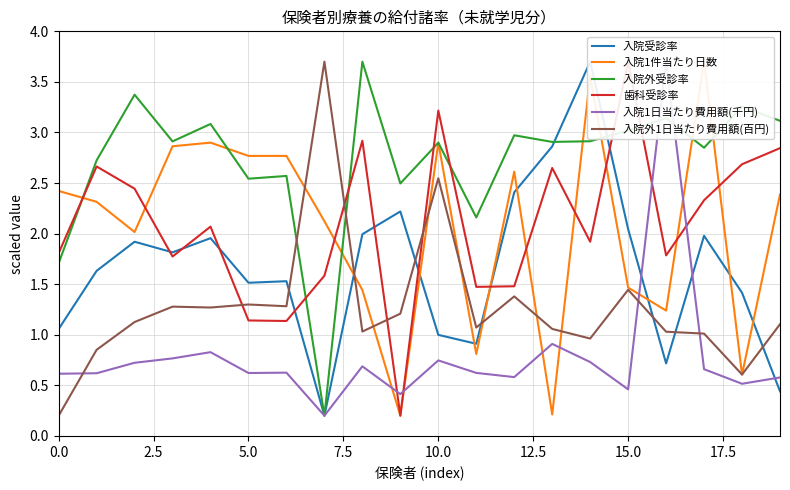

How many times do 入院受診率 and 入院1件当たり日数 cross each other?

8